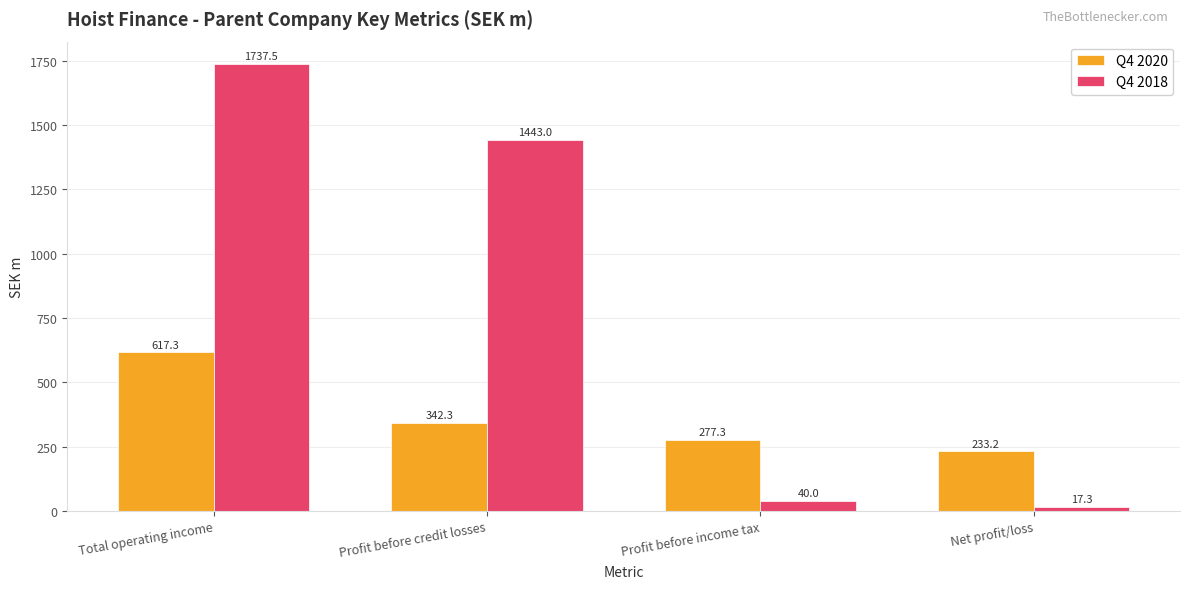

What position from the left is Profit before credit losses?

2